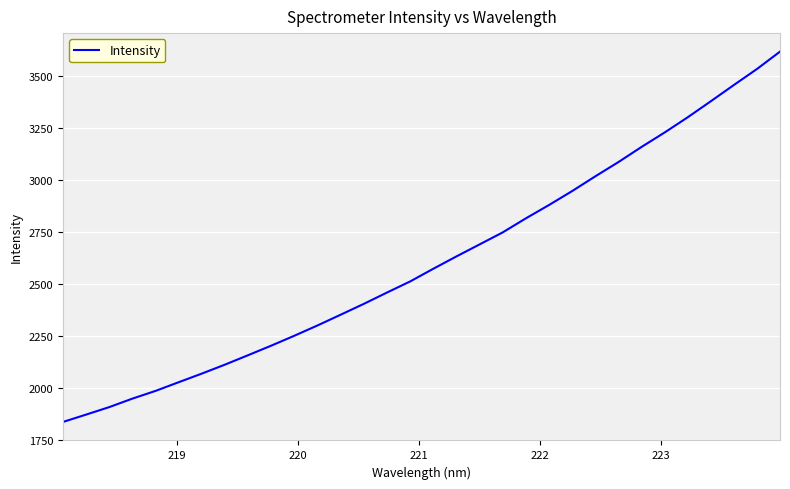

What is the difference between the maximum and minimum values?

1780.2